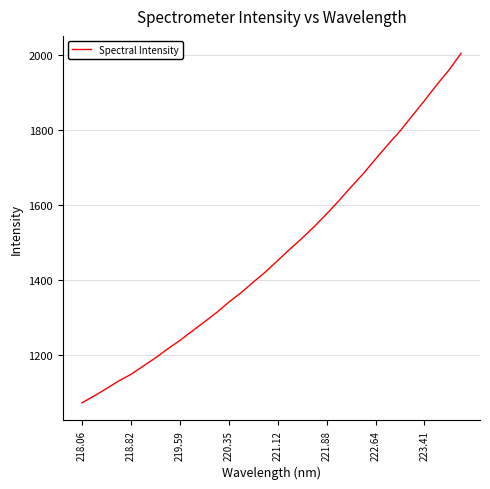

What is the maximum value shown in the chart?

2003.9